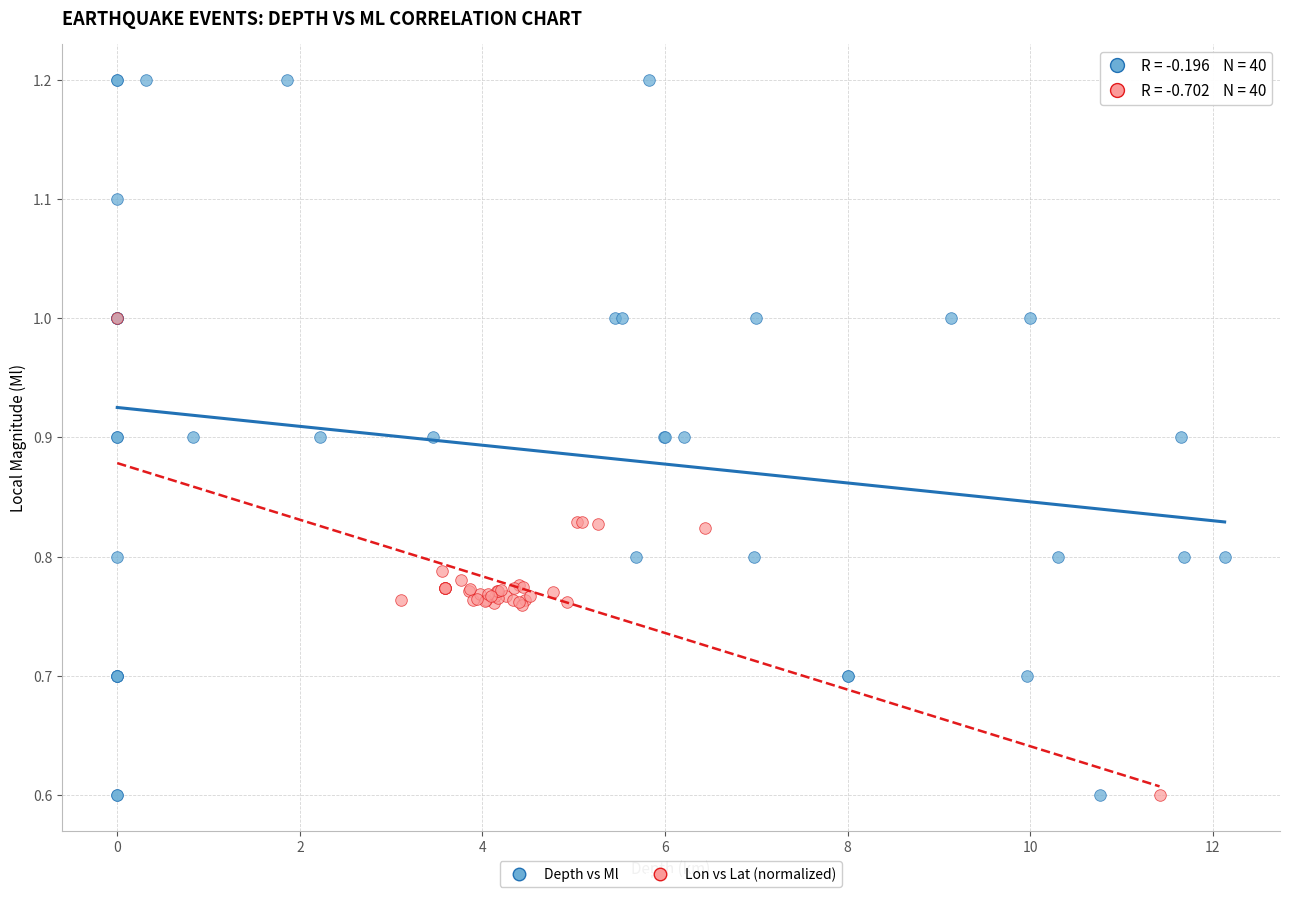

Which series reaches the maximum Y coordinate?

Depth vs Ml